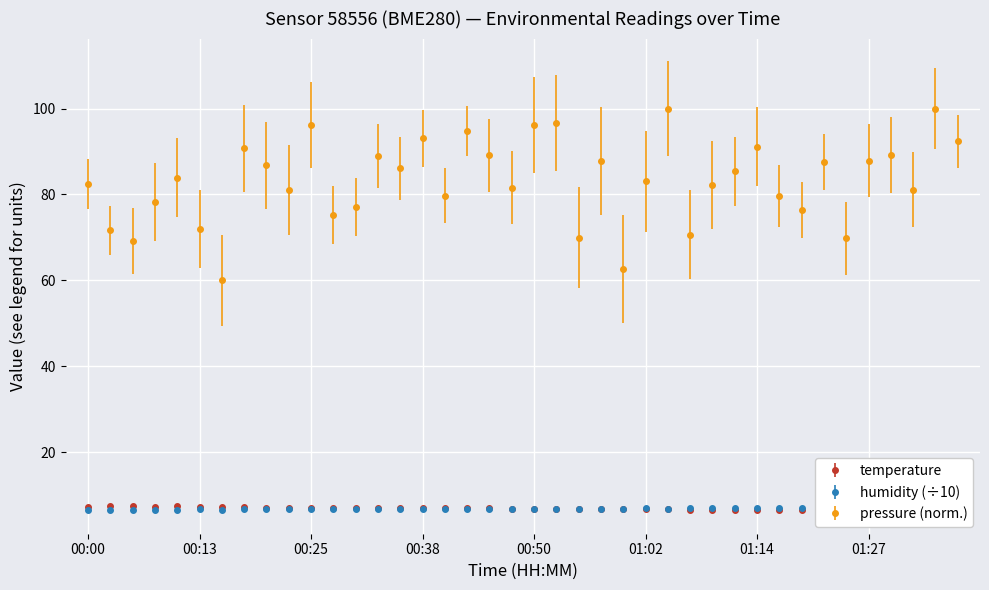

Reading right to left, extract all data points from this chart.

temperature: 6.3	6.3	6.3	6.3	6.4	6.4	6.5	6.5	6.5	6.6	6.5	6.6	6.6	6.7	6.7	6.7	6.8	6.8	6.9	6.9	6.9	6.9	6.9	7.0	7.0	7.0	7.1	7.0	7.0	7.1	7.1	7.1	7.2	7.2	7.3	7.4	7.4	7.4	7.4	7.3
humidity: 7.0	7.0	7.0	7.0	7.0	7.0	7.0	7.0	7.0	6.9	6.9	6.9	6.9	6.9	6.9	6.9	6.9	6.9	6.9	6.8	6.8	6.8	6.8	6.8	6.8	6.8	6.8	6.8	6.8	6.8	6.7	6.7	6.7	6.7	6.7	6.6	6.6	6.6	6.6	6.6
pressure_kPa: 92.4	100.0	81.1	89.2	87.9	69.8	87.6	76.4	79.7	91.2	85.4	82.2	70.6	100.0	83.0	62.7	87.8	69.9	96.7	96.2	81.5	89.1	94.8	79.7	93.1	86.1	89.0	77.0	75.1	96.2	81.1	86.8	90.7	60.0	71.9	83.9	78.2	69.2	71.6	82.5